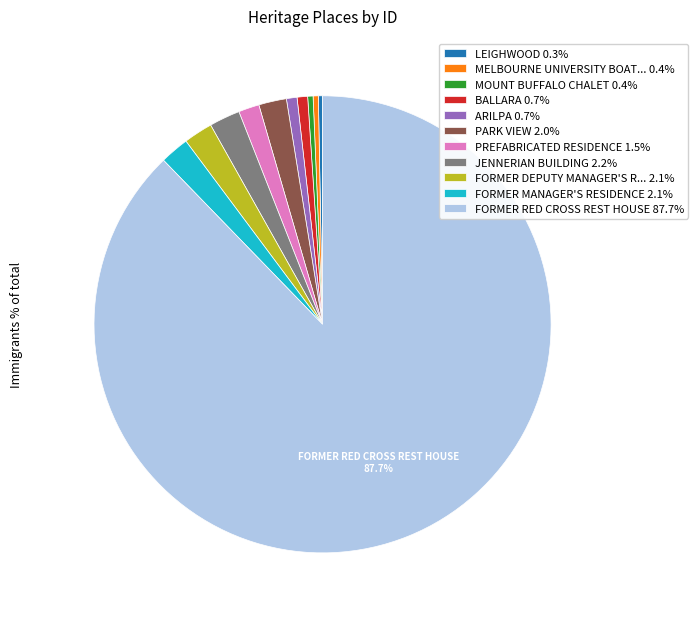

Is there a majority slice in this chart?

Yes